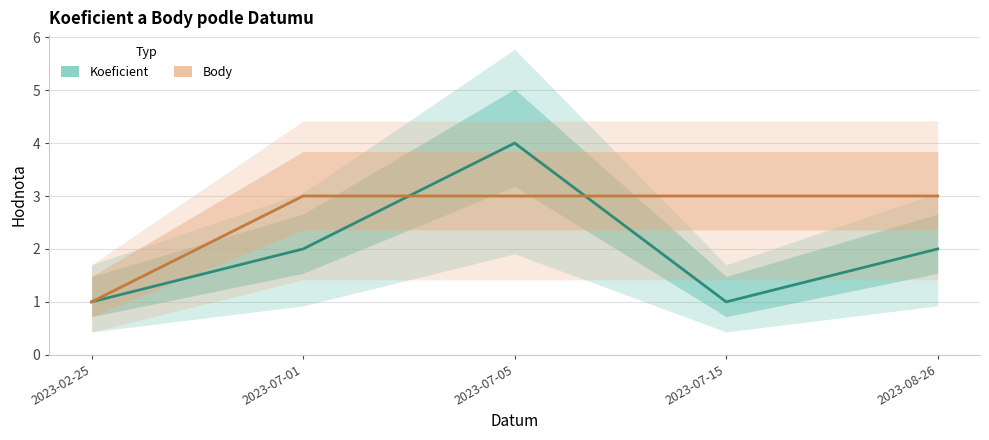

Which series ends up on top after the final intersection of Koeficient and Body?

Body